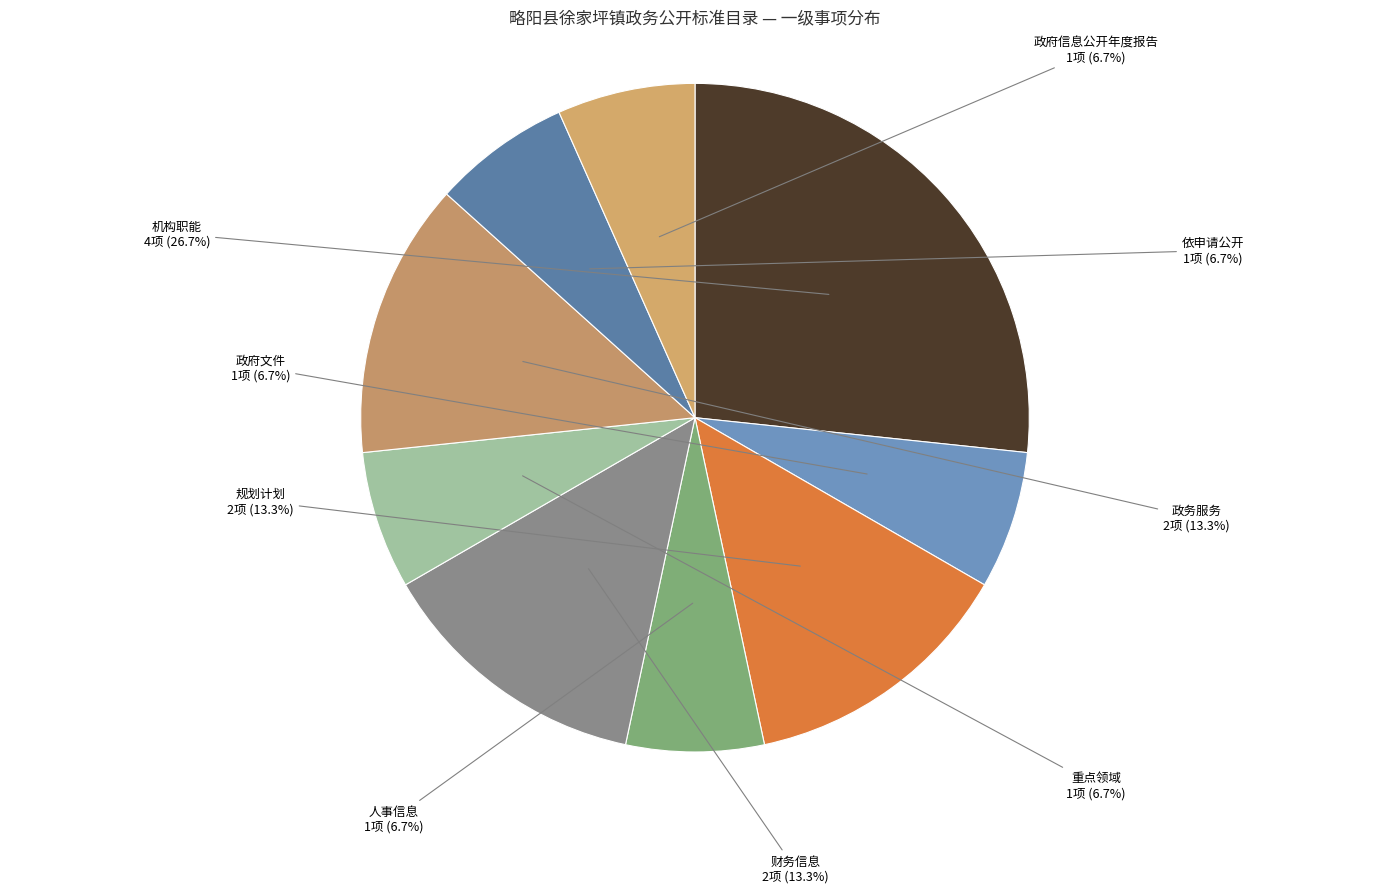

Which slice is the largest?

机构职能